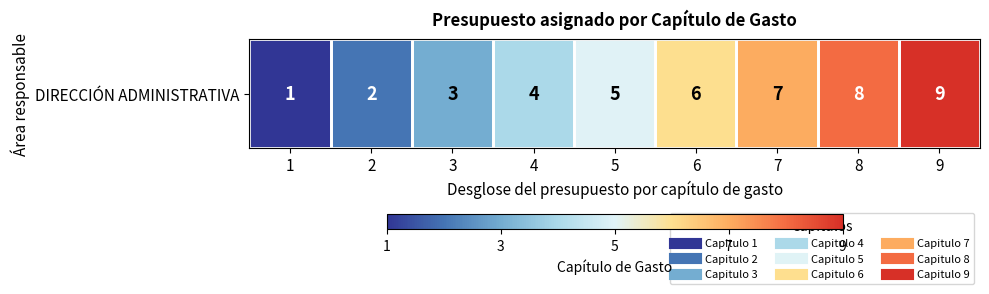

What is the minimum value shown in the chart?

1